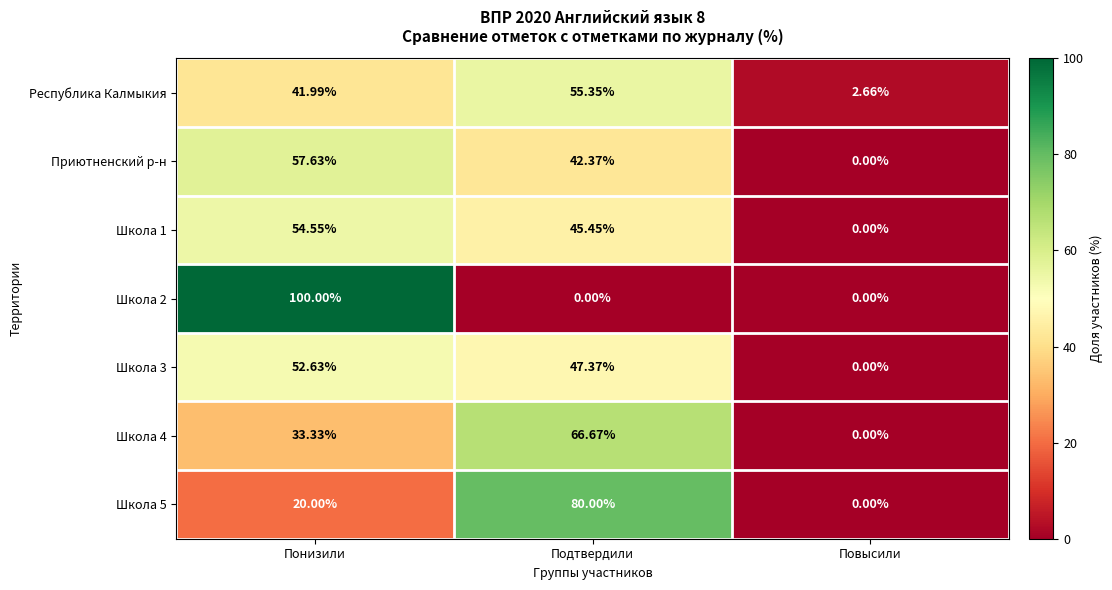

Between Понизили and Подтвердили, which series saw the biggest shift?

Школа 2